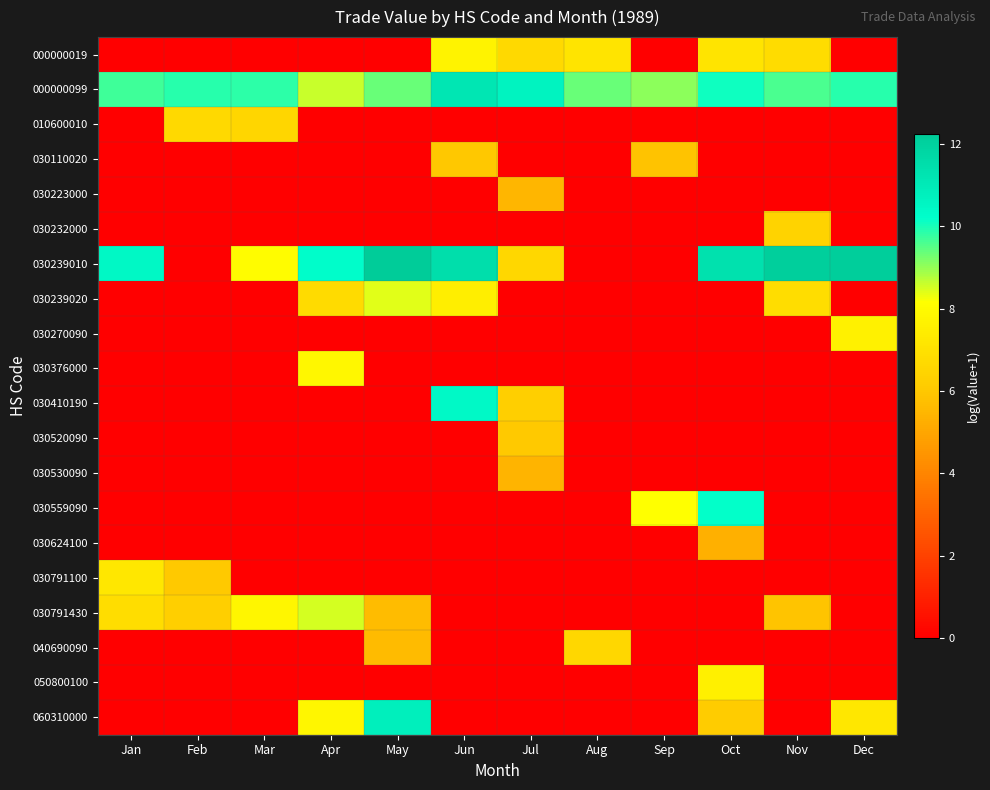

Reading left to right, transcribe all the data shown in this chart.

000000019: Jan=0.0	Feb=0.0	Mar=0.0	Apr=0.0	May=0.0	Jun=7.7	Jul=6.7	Aug=7.1	Sep=0.0	Oct=7.1	Nov=6.8	Dec=0.0
000000099: Jan=9.7	Feb=9.9	Mar=9.8	Apr=8.6	May=9.4	Jun=11.2	Jul=10.7	Aug=9.3	Sep=9.1	Oct=10.1	Nov=9.6	Dec=9.9
010600010: Jan=0.0	Feb=6.7	Mar=6.6	Apr=0.0	May=0.0	Jun=0.0	Jul=0.0	Aug=0.0	Sep=0.0	Oct=0.0	Nov=0.0	Dec=0.0
030110020: Jan=0.0	Feb=0.0	Mar=0.0	Apr=0.0	May=0.0	Jun=6.0	Jul=0.0	Aug=0.0	Sep=5.9	Oct=0.0	Nov=0.0	Dec=0.0
030223000: Jan=0.0	Feb=0.0	Mar=0.0	Apr=0.0	May=0.0	Jun=0.0	Jul=5.5	Aug=0.0	Sep=0.0	Oct=0.0	Nov=0.0	Dec=0.0
030232000: Jan=0.0	Feb=0.0	Mar=0.0	Apr=0.0	May=0.0	Jun=0.0	Jul=0.0	Aug=0.0	Sep=0.0	Oct=0.0	Nov=6.4	Dec=0.0
030239010: Jan=10.4	Feb=0.0	Mar=8.1	Apr=10.3	May=12.2	Jun=11.5	Jul=6.6	Aug=0.0	Sep=0.0	Oct=11.3	Nov=12.1	Dec=12.1
030239020: Jan=0.0	Feb=0.0	Mar=0.0	Apr=6.7	May=8.4	Jun=7.5	Jul=0.0	Aug=0.0	Sep=0.0	Oct=0.0	Nov=6.8	Dec=0.0
030270090: Jan=0.0	Feb=0.0	Mar=0.0	Apr=0.0	May=0.0	Jun=0.0	Jul=0.0	Aug=0.0	Sep=0.0	Oct=0.0	Nov=0.0	Dec=7.6
030376000: Jan=0.0	Feb=0.0	Mar=0.0	Apr=7.9	May=0.0	Jun=0.0	Jul=0.0	Aug=0.0	Sep=0.0	Oct=0.0	Nov=0.0	Dec=0.0
030410190: Jan=0.0	Feb=0.0	Mar=0.0	Apr=0.0	May=0.0	Jun=10.4	Jul=6.3	Aug=0.0	Sep=0.0	Oct=0.0	Nov=0.0	Dec=0.0
030520090: Jan=0.0	Feb=0.0	Mar=0.0	Apr=0.0	May=0.0	Jun=0.0	Jul=6.1	Aug=0.0	Sep=0.0	Oct=0.0	Nov=0.0	Dec=0.0
030530090: Jan=0.0	Feb=0.0	Mar=0.0	Apr=0.0	May=0.0	Jun=0.0	Jul=5.4	Aug=0.0	Sep=0.0	Oct=0.0	Nov=0.0	Dec=0.0
030559090: Jan=0.0	Feb=0.0	Mar=0.0	Apr=0.0	May=0.0	Jun=0.0	Jul=0.0	Aug=0.0	Sep=8.2	Oct=10.2	Nov=0.0	Dec=0.0
030624100: Jan=0.0	Feb=0.0	Mar=0.0	Apr=0.0	May=0.0	Jun=0.0	Jul=0.0	Aug=0.0	Sep=0.0	Oct=5.3	Nov=0.0	Dec=0.0
030791100: Jan=7.2	Feb=6.0	Mar=0.0	Apr=0.0	May=0.0	Jun=0.0	Jul=0.0	Aug=0.0	Sep=0.0	Oct=0.0	Nov=0.0	Dec=0.0
030791430: Jan=6.8	Feb=6.3	Mar=7.8	Apr=8.5	May=5.7	Jun=0.0	Jul=0.0	Aug=0.0	Sep=0.0	Oct=0.0	Nov=5.9	Dec=0.0
040690090: Jan=0.0	Feb=0.0	Mar=0.0	Apr=0.0	May=5.6	Jun=0.0	Jul=0.0	Aug=6.6	Sep=0.0	Oct=0.0	Nov=0.0	Dec=0.0
050800100: Jan=0.0	Feb=0.0	Mar=0.0	Apr=0.0	May=0.0	Jun=0.0	Jul=0.0	Aug=0.0	Sep=0.0	Oct=7.6	Nov=0.0	Dec=0.0
060310000: Jan=0.0	Feb=0.0	Mar=0.0	Apr=7.8	May=10.8	Jun=0.0	Jul=0.0	Aug=0.0	Sep=0.0	Oct=6.2	Nov=0.0	Dec=7.2